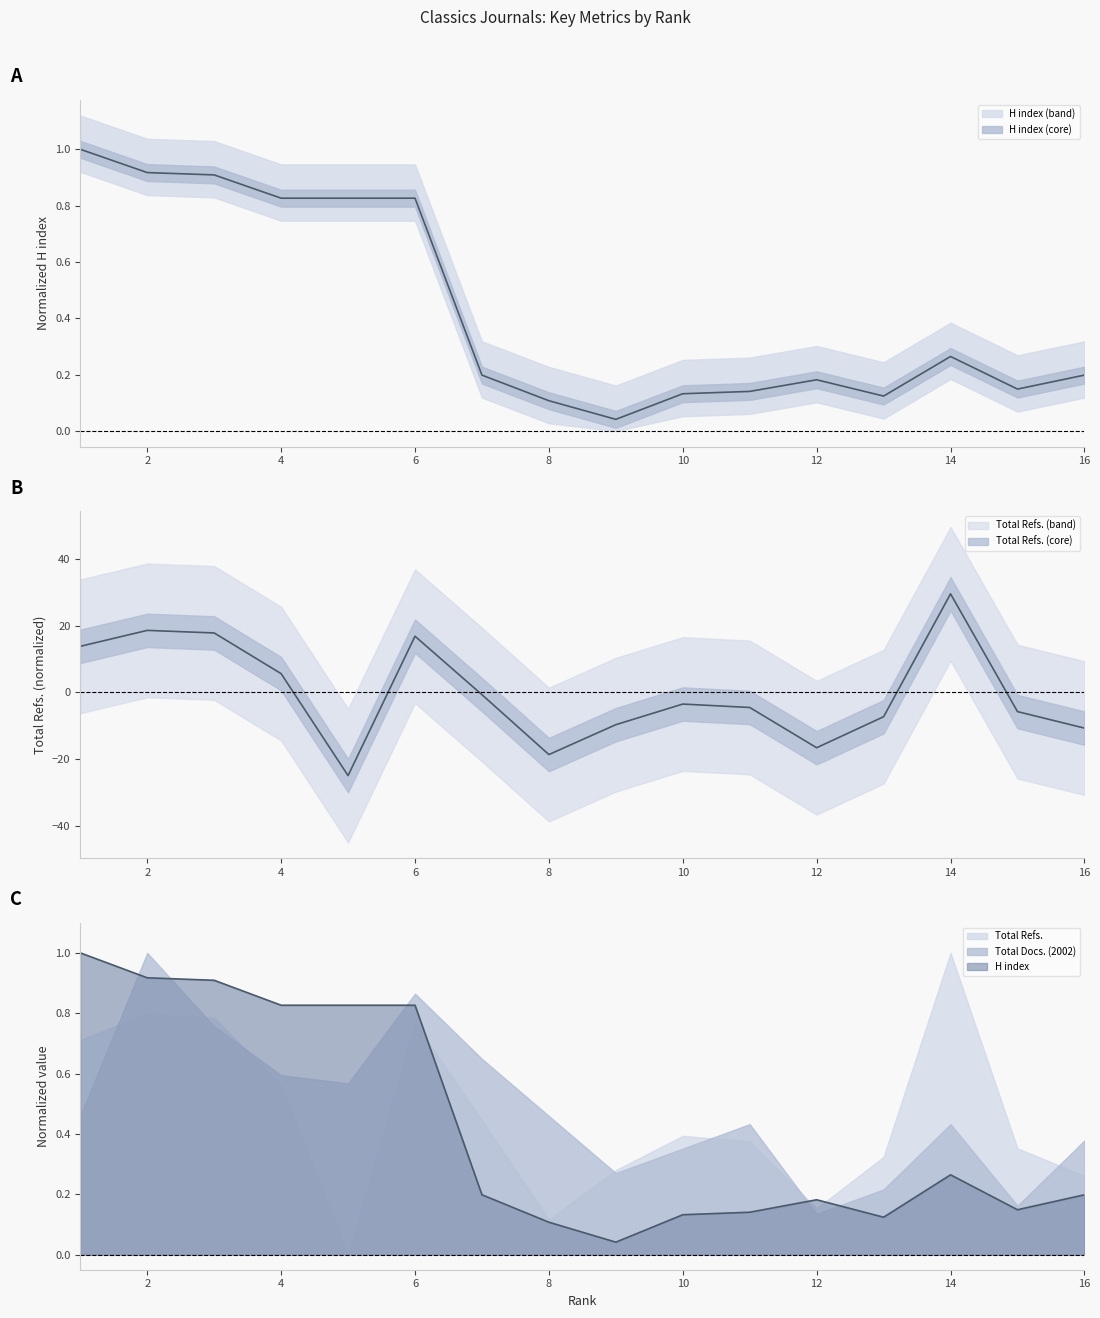

What is the difference between the maximum and minimum values in the H index series?

1.0